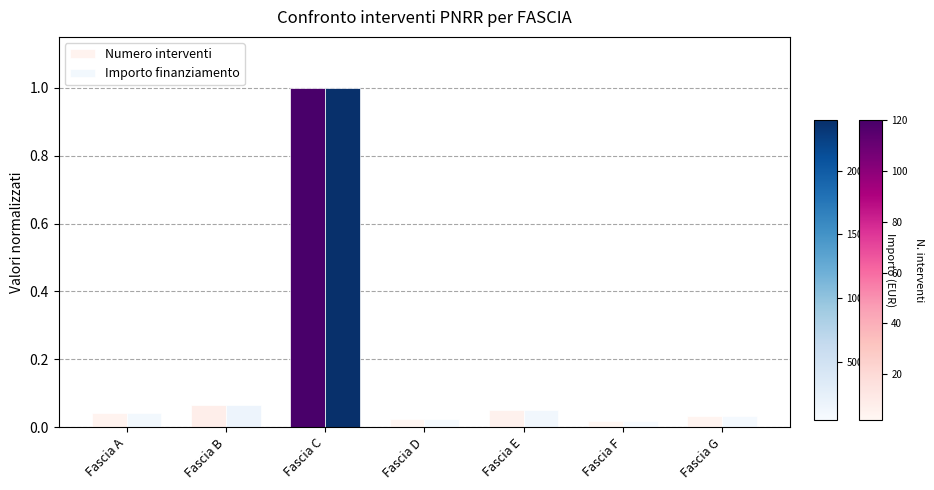

What is the average value of the Importo finanziamento series?

0.2